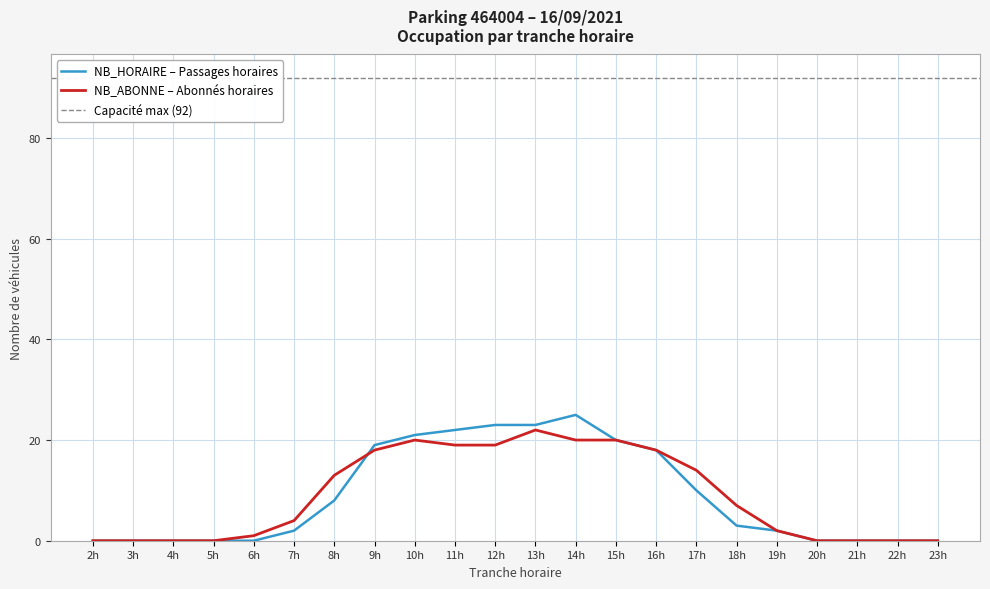

Does the chart display data point markers on the line(s)?

No